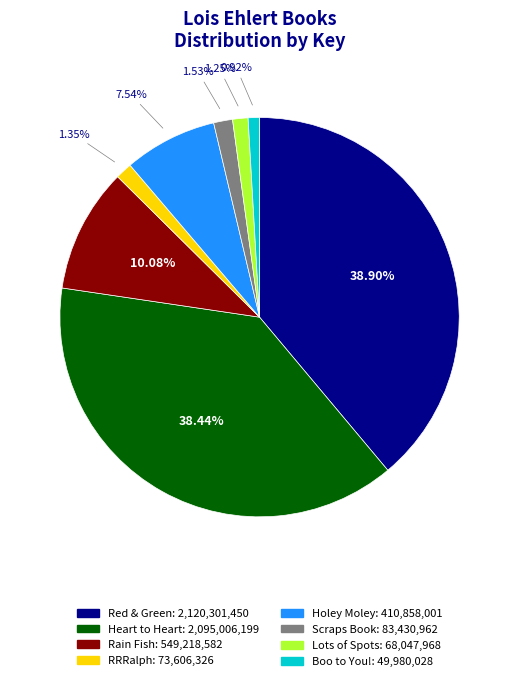

Is Lots of Spots the majority of the pie?

No